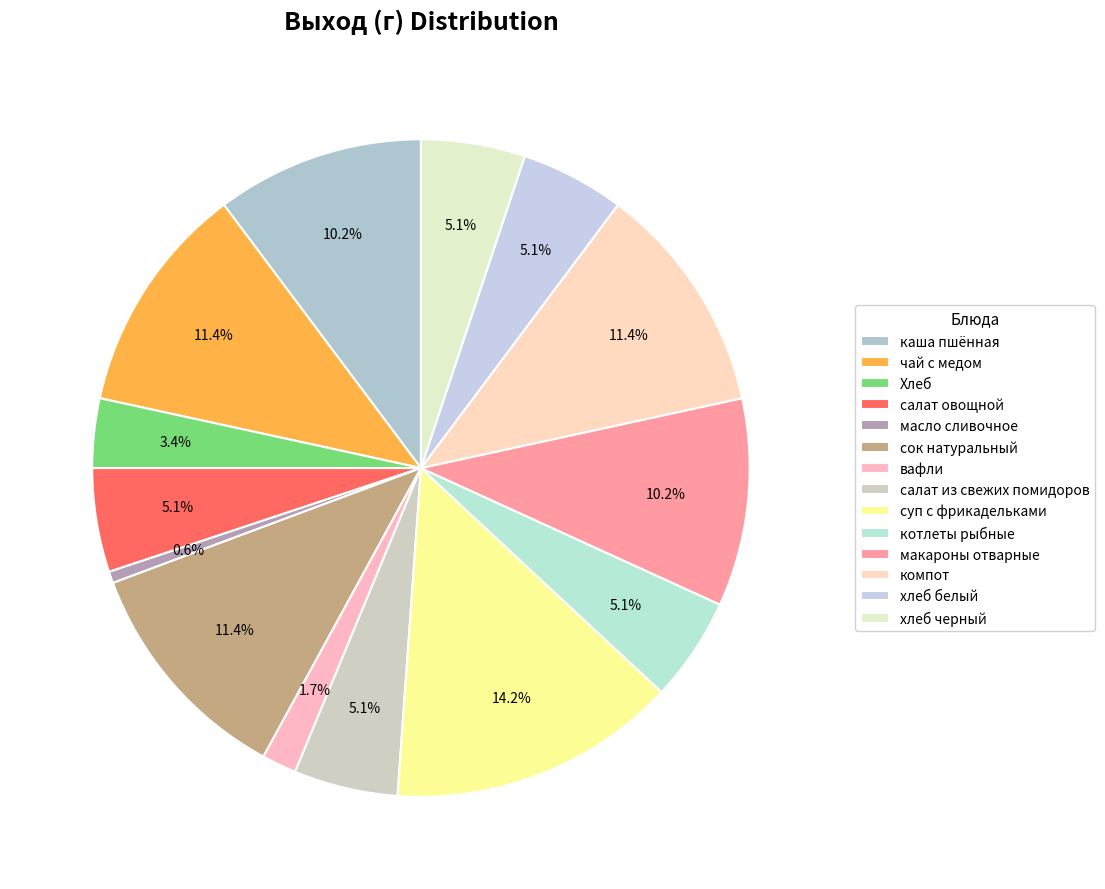

To the nearest percent, what is the difference between the largest and smallest slice percentages?

14%